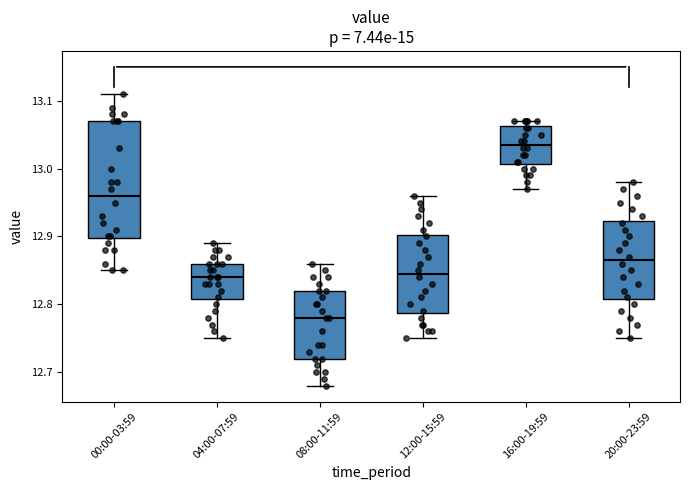

Which box has the highest median line?

16:00-19:59